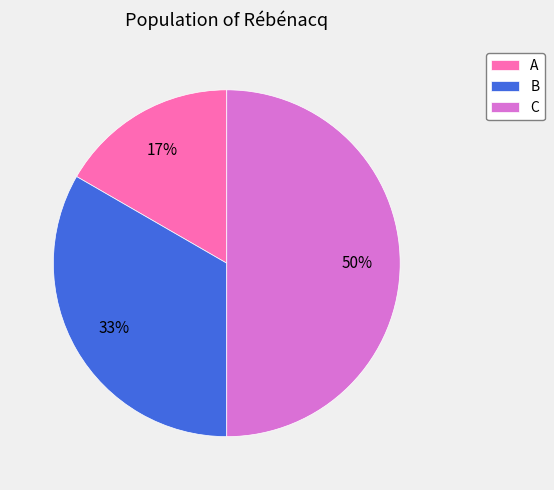

Between C and A, which is larger?

C